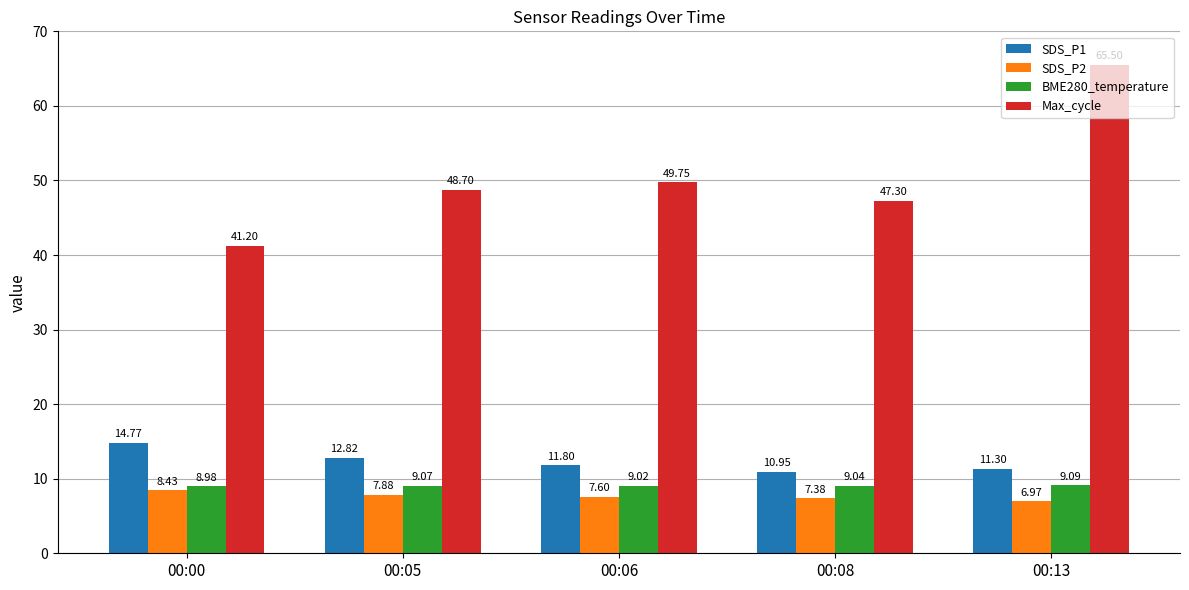

Is it true that Max_cycle equals 62.5 at 00:00?

False